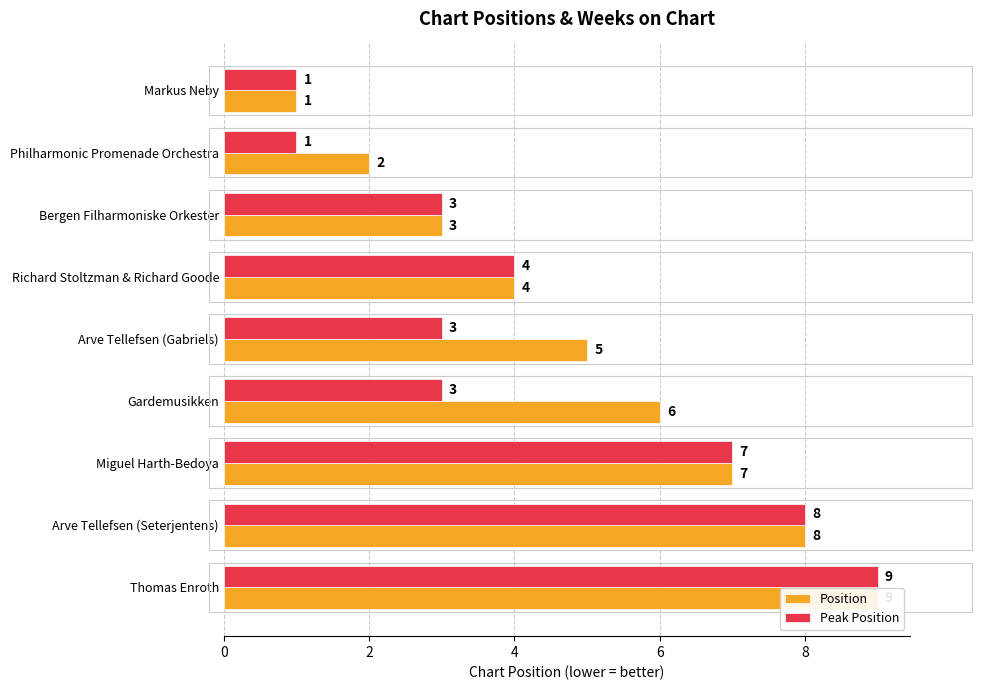

Which series changed the most between 6 and 7?

Position